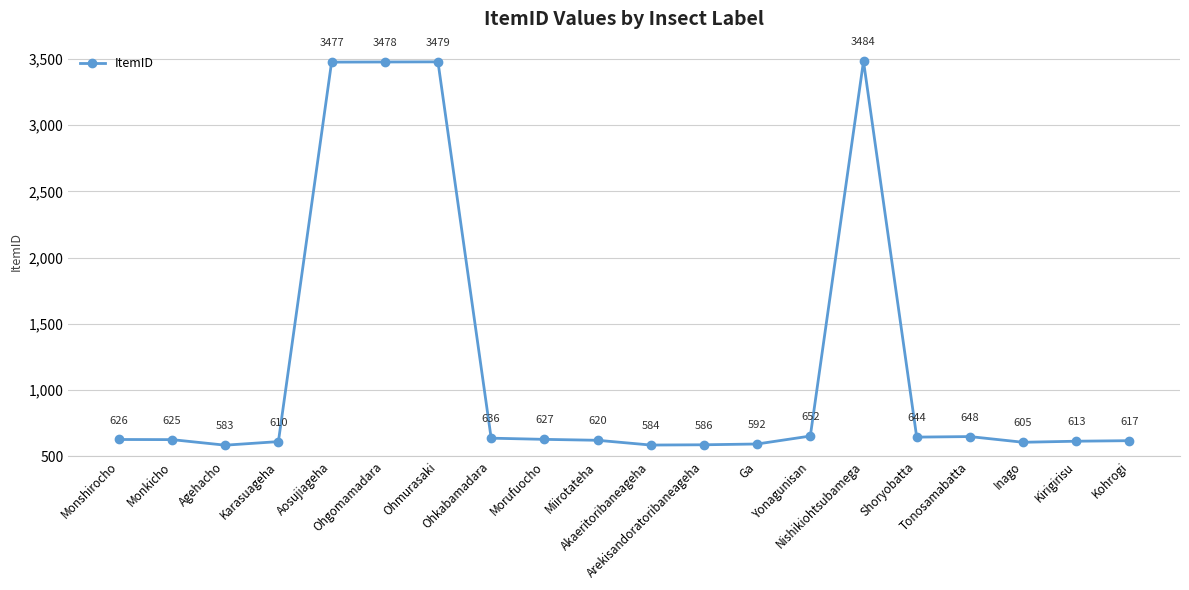

How many interior local valleys (lower than both neighbors) does the data have?

4